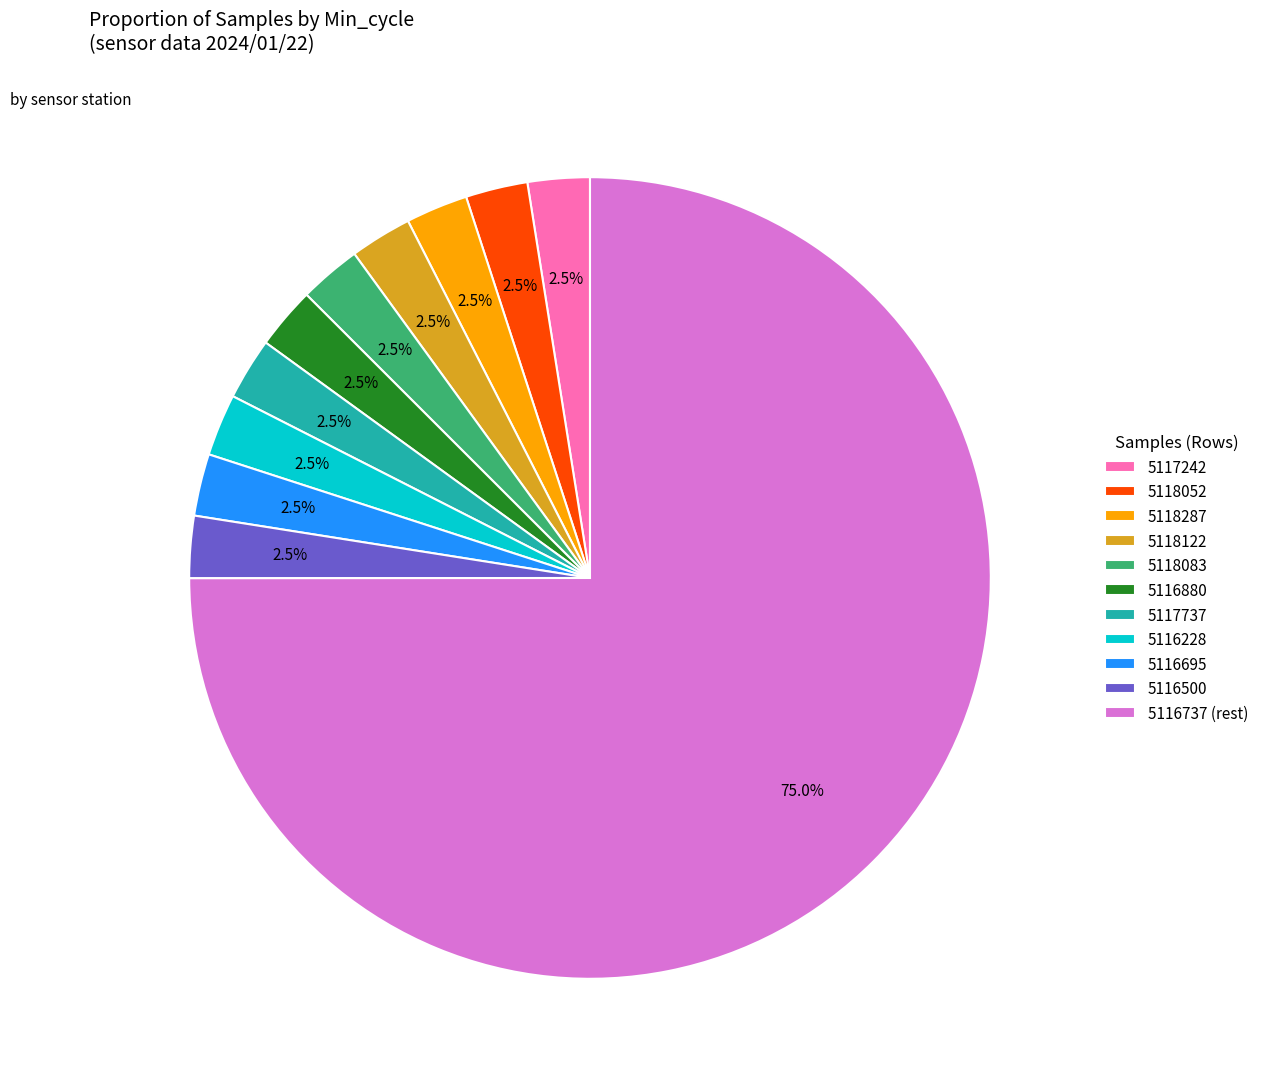

To the nearest percent, what is the average slice percentage?

9%